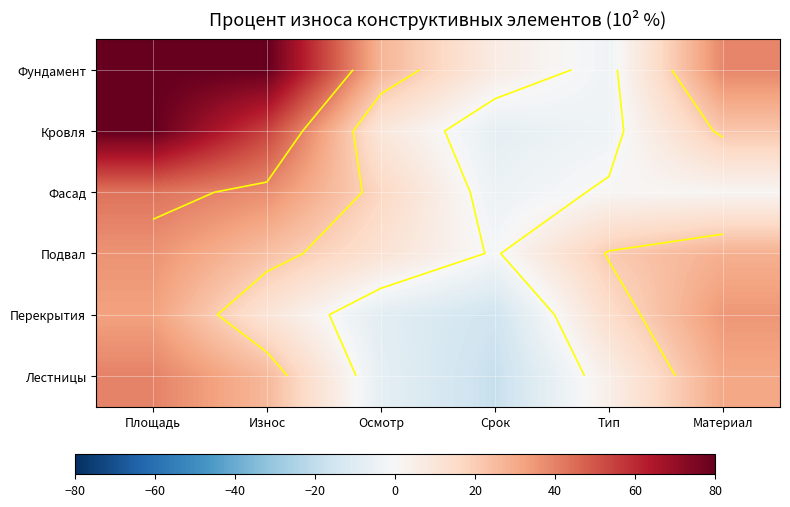

At which label is Лестницы closest to 10?

Тип